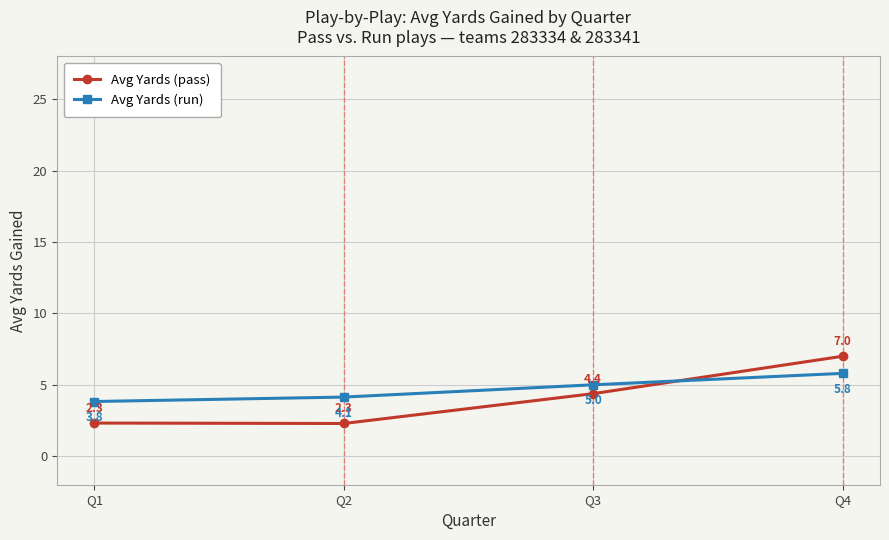

List the labels in order of Avg Yards (run) value, smallest first.

Q1, Q2, Q3, Q4